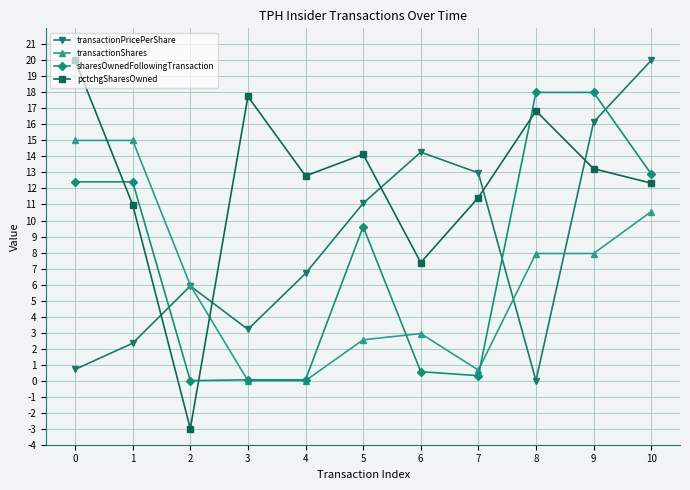

True or false: sharesOwnedFollowingTransaction has a value of 3.5 at 5.

False